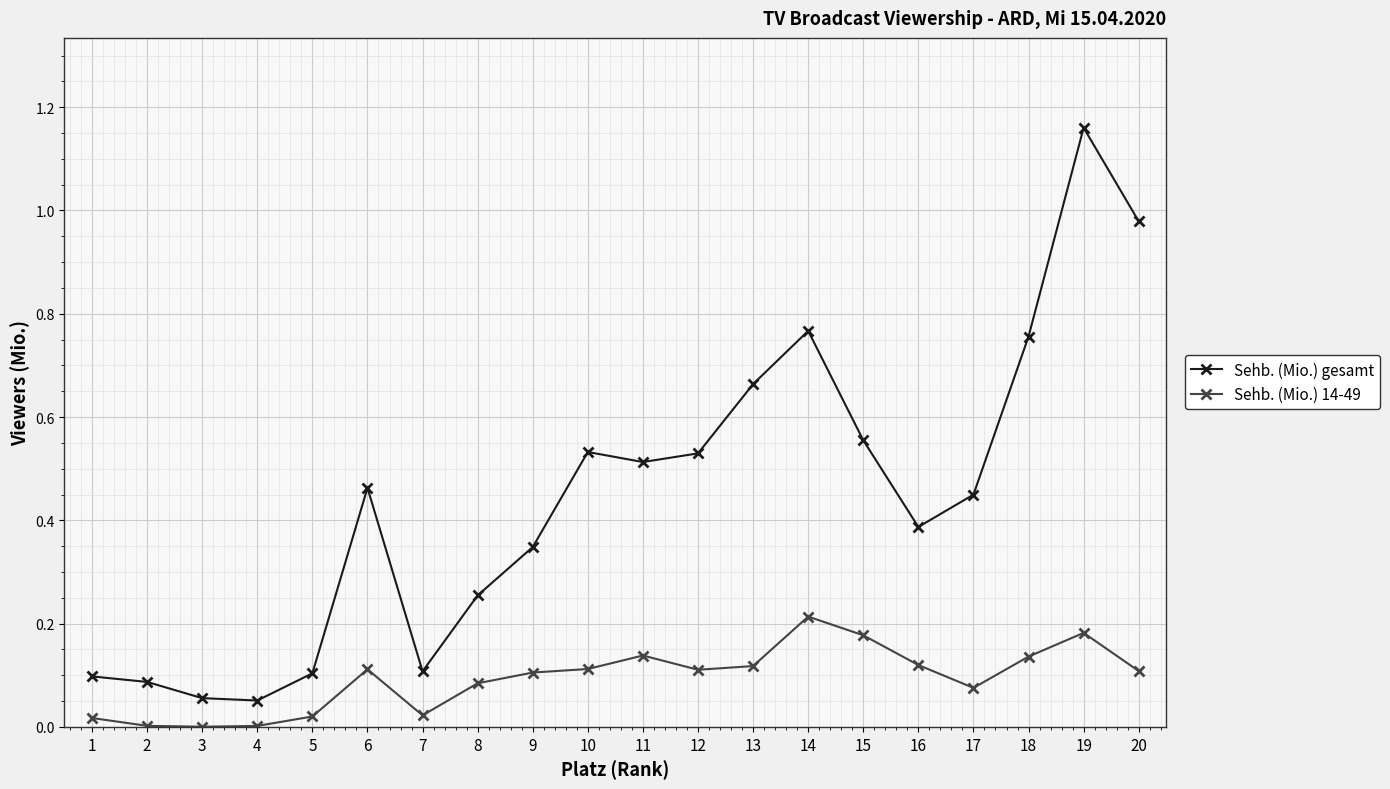

Does the chart have visible grid lines?

Yes